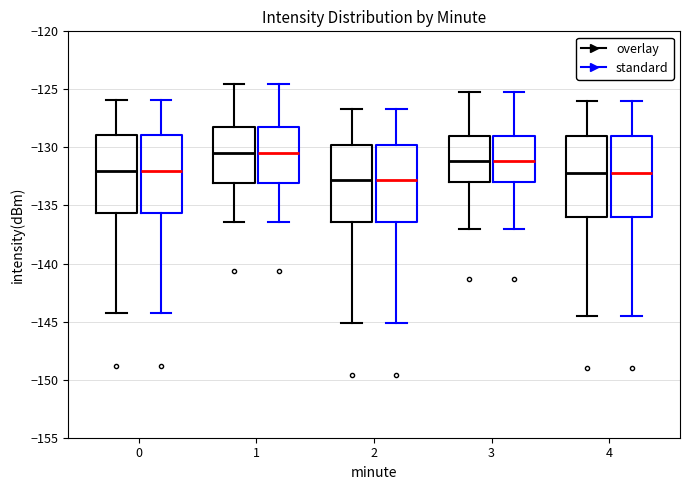

Reading left to right, transcribe this box plot: for each box, give where its median line is, the range the box spans, and where its two whiskers end, as read against the y-axis. The values are not printed on the chart, so give them approximately, as read against the axis.

0 (overlay): median -132.0, box -135.5 to -129.0, whiskers -144.5 to -126.0
0 (standard): median -132.0, box -135.5 to -129.0, whiskers -144.5 to -126.0
1 (overlay): median -130.5, box -133.0 to -128.5, whiskers -136.5 to -124.5
1 (standard): median -130.5, box -133.0 to -128.5, whiskers -136.5 to -124.5
2 (overlay): median -133.0, box -136.5 to -130.0, whiskers -145.0 to -126.5
2 (standard): median -133.0, box -136.5 to -130.0, whiskers -145.0 to -126.5
3 (overlay): median -131.0, box -133.0 to -129.0, whiskers -137.0 to -125.0
3 (standard): median -131.0, box -133.0 to -129.0, whiskers -137.0 to -125.0
4 (overlay): median -132.0, box -136.0 to -129.0, whiskers -144.5 to -126.0
4 (standard): median -132.0, box -136.0 to -129.0, whiskers -144.5 to -126.0